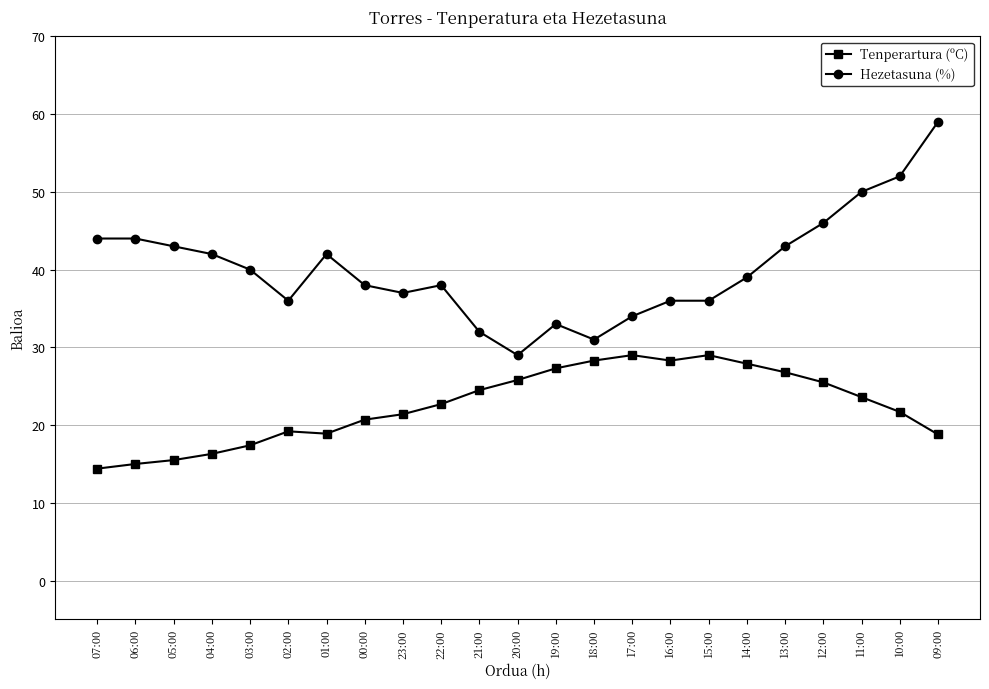

Which series has the largest total across all categories?

Hezetasuna (%)